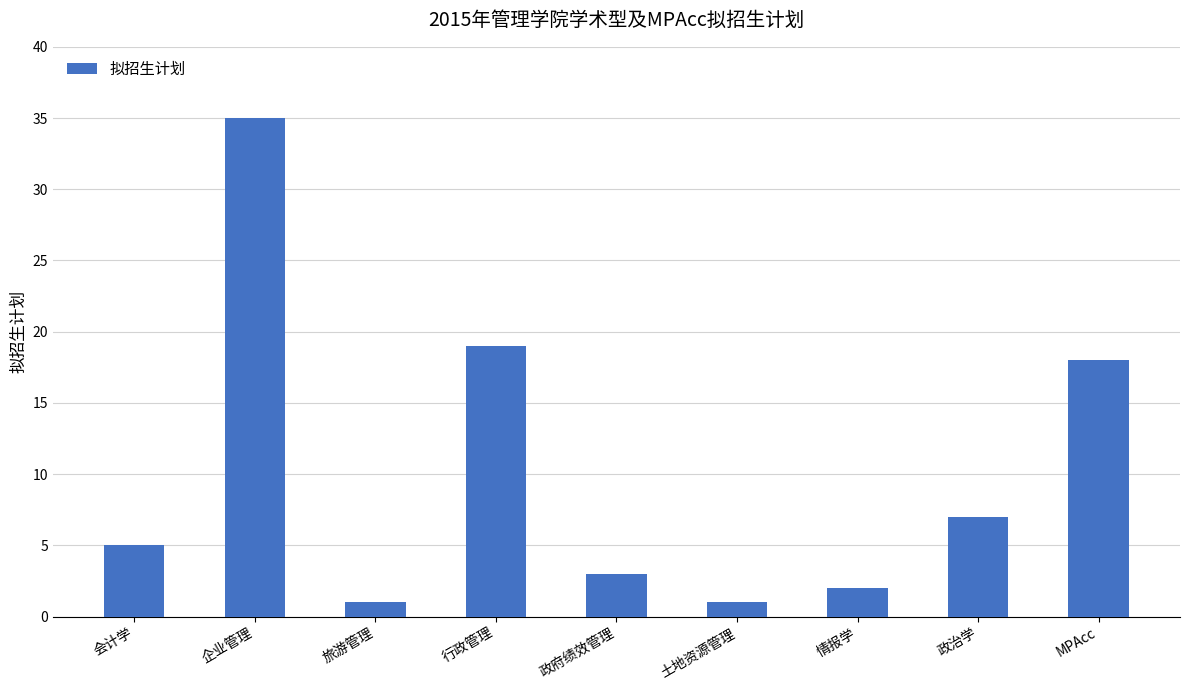

Reading left to right, what are all the values shown in this chart?

会计学=5	企业管理=35	旅游管理=1	行政管理=19	政府绩效管理=3	土地资源管理=1	情报学=2	政治学=7	MPAcc=18